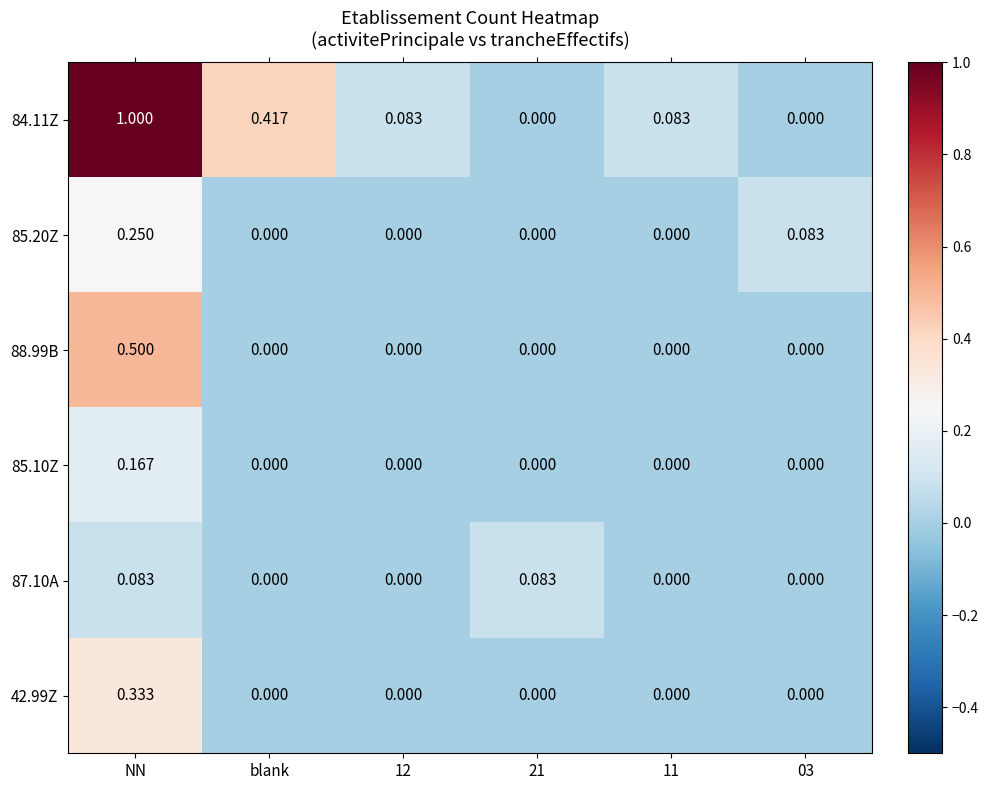

At how many categories does at least one series exceed 0?

6